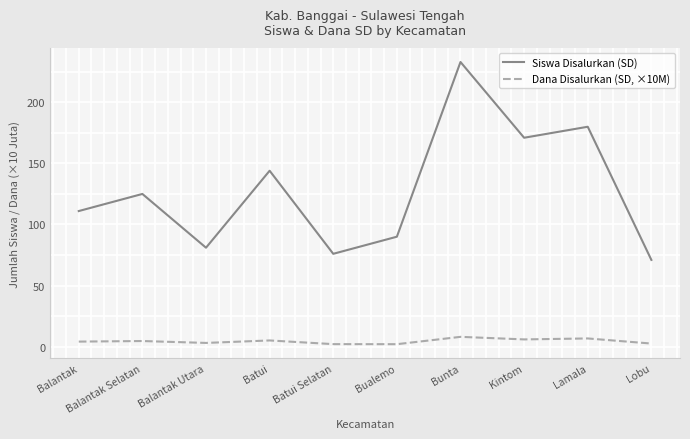

How many lines are shown in the chart?

2